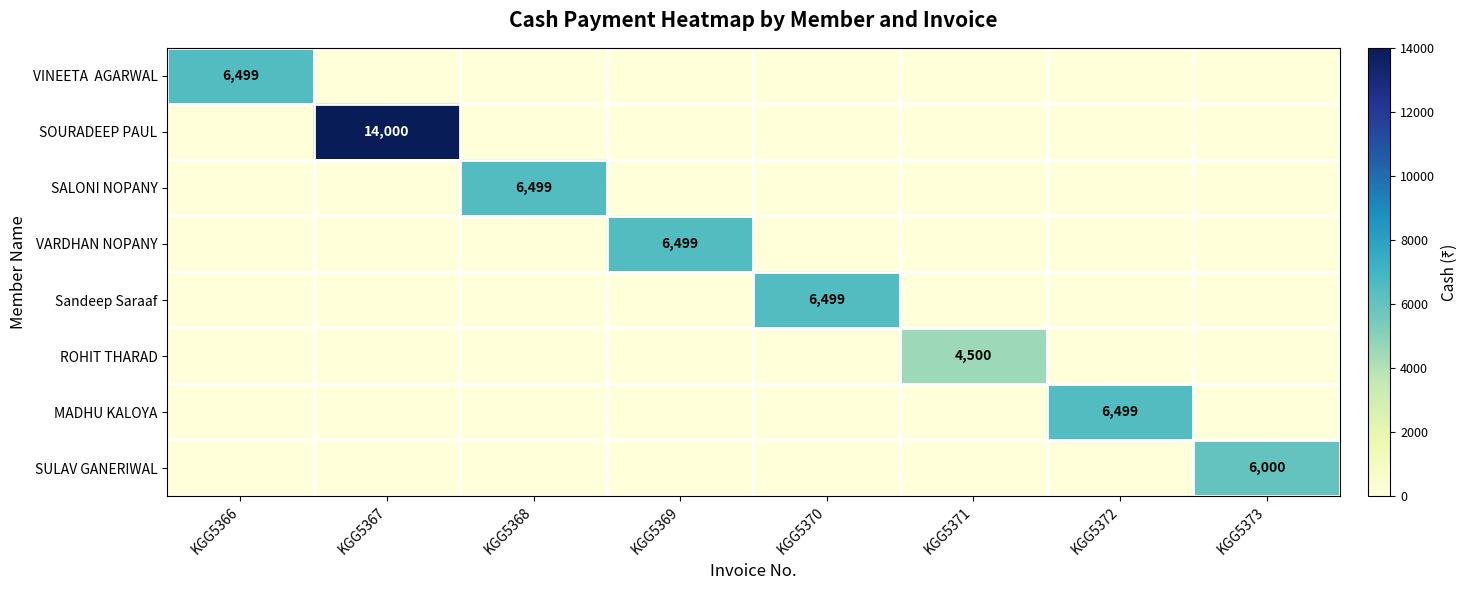

Is the value of Sandeep Saraaf at KGG5368 greater than the value of ROHIT THARAD at KGG5372?

No